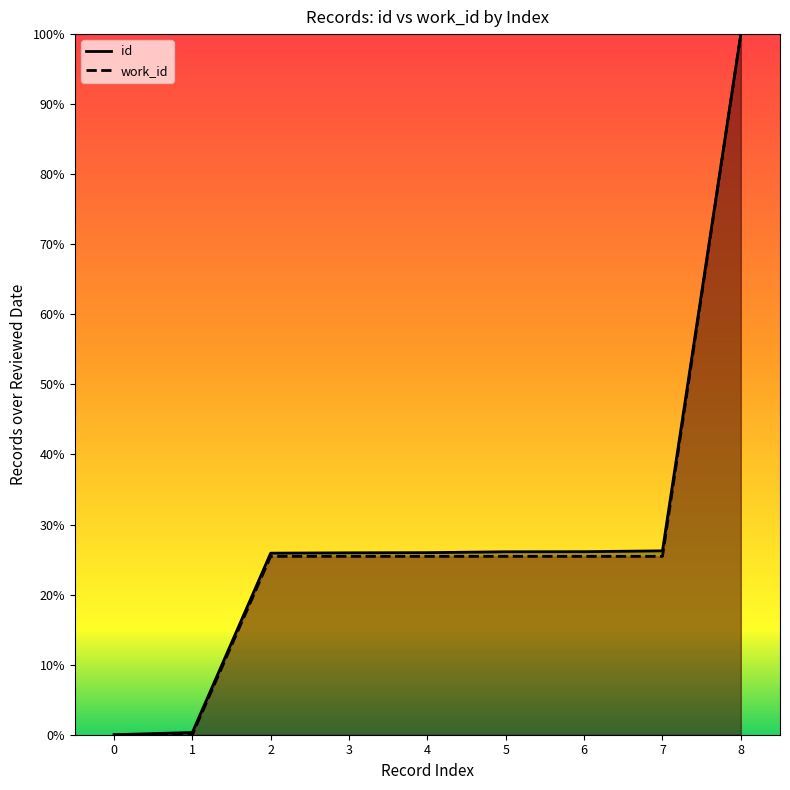

True or false: work_id has a value of 0.4 at 3.

False